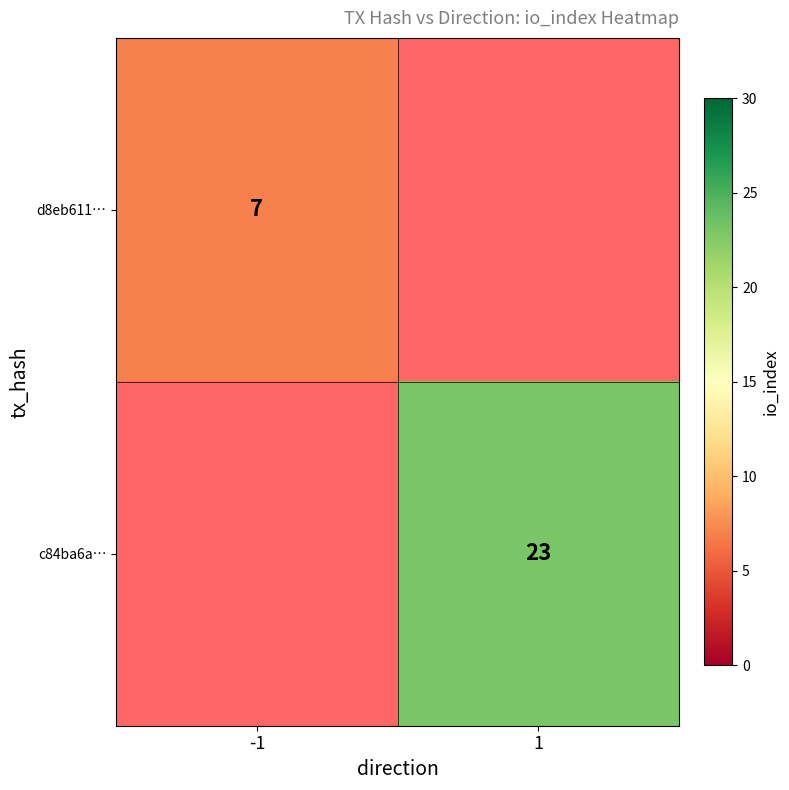

Is it true that c84ba6a… equals 23 at 1?

True